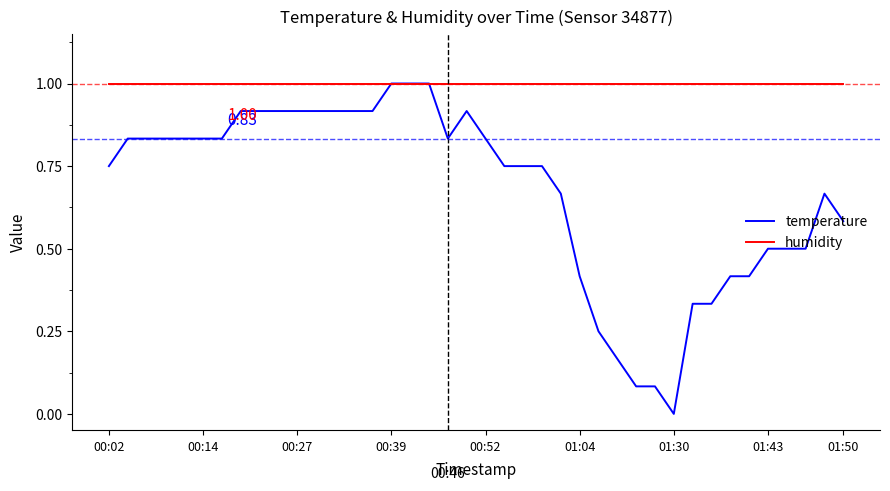

Does the chart display data point markers on the line(s)?

No